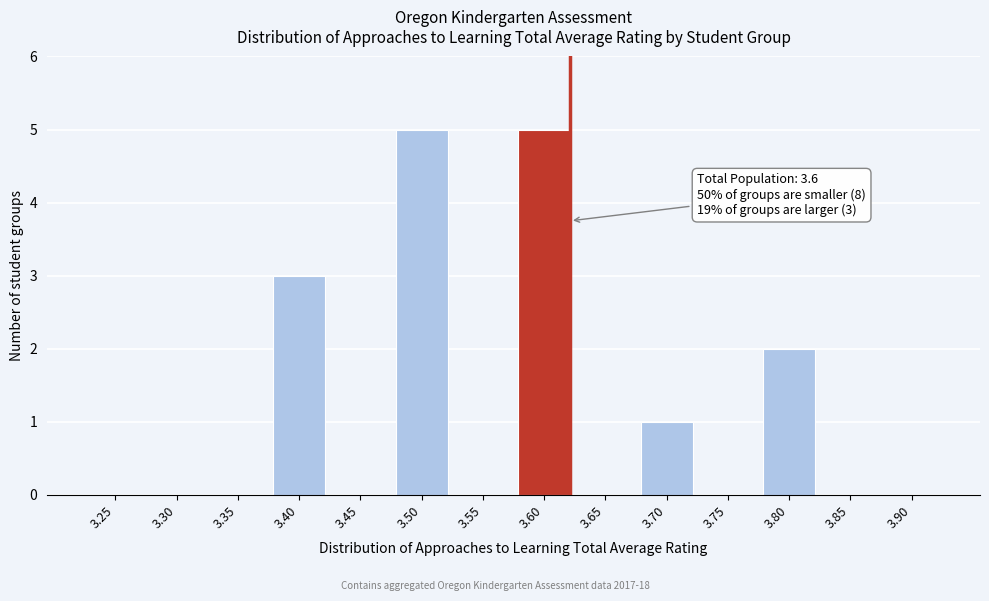

Reading right to left, transcribe all the data shown in this chart.

3.90=0	3.85=0	3.80=2	3.75=0	3.70=1	3.65=0	3.60=5	3.55=0	3.50=5	3.45=0	3.40=3	3.35=0	3.30=0	3.25=0